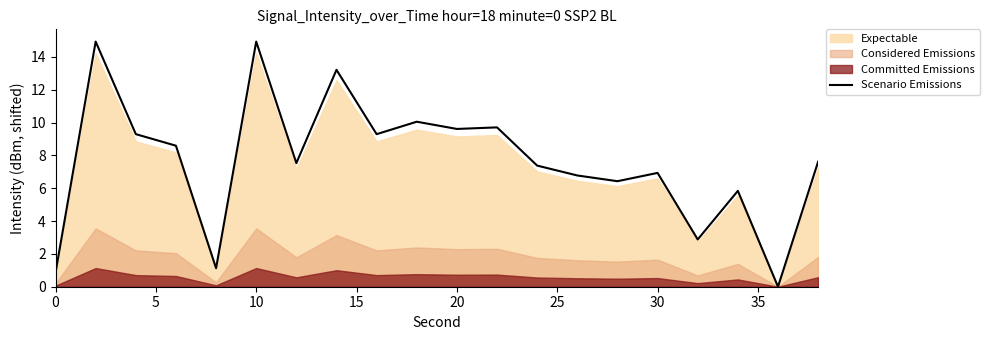

The value of Scenario Emissions at 20 is 9.6. True or false?

True